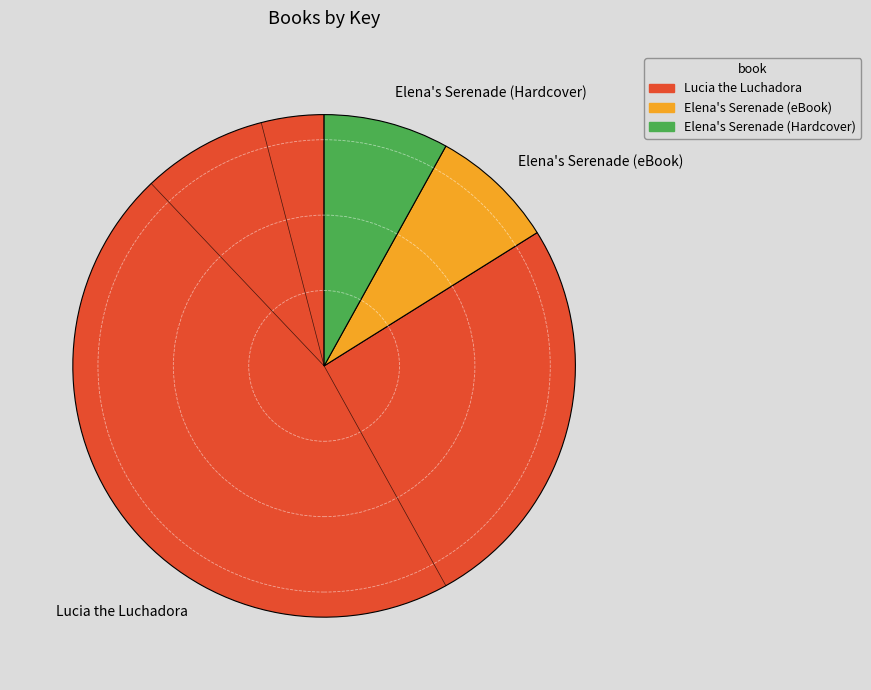

Is there any slice that represents more than half of the pie?

Yes